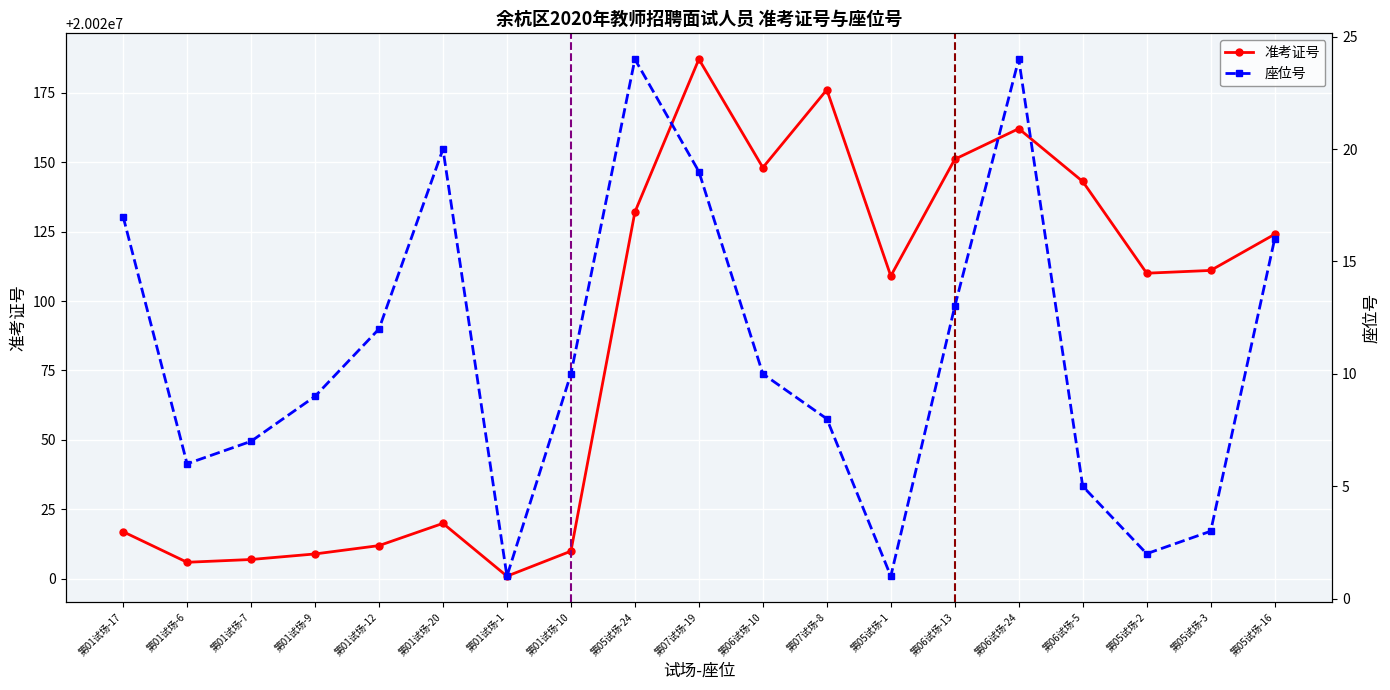

Rank the series by their average value, from lowest to highest.

座位号, 准考证号